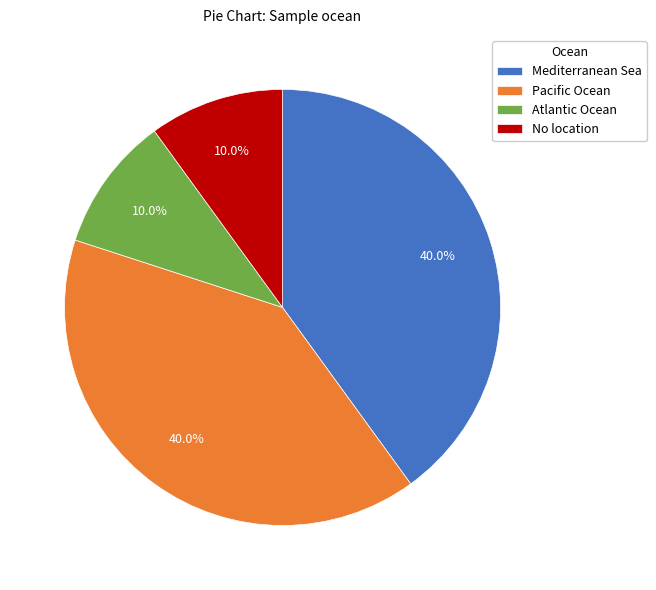

Does No location represent more than half of the total?

No